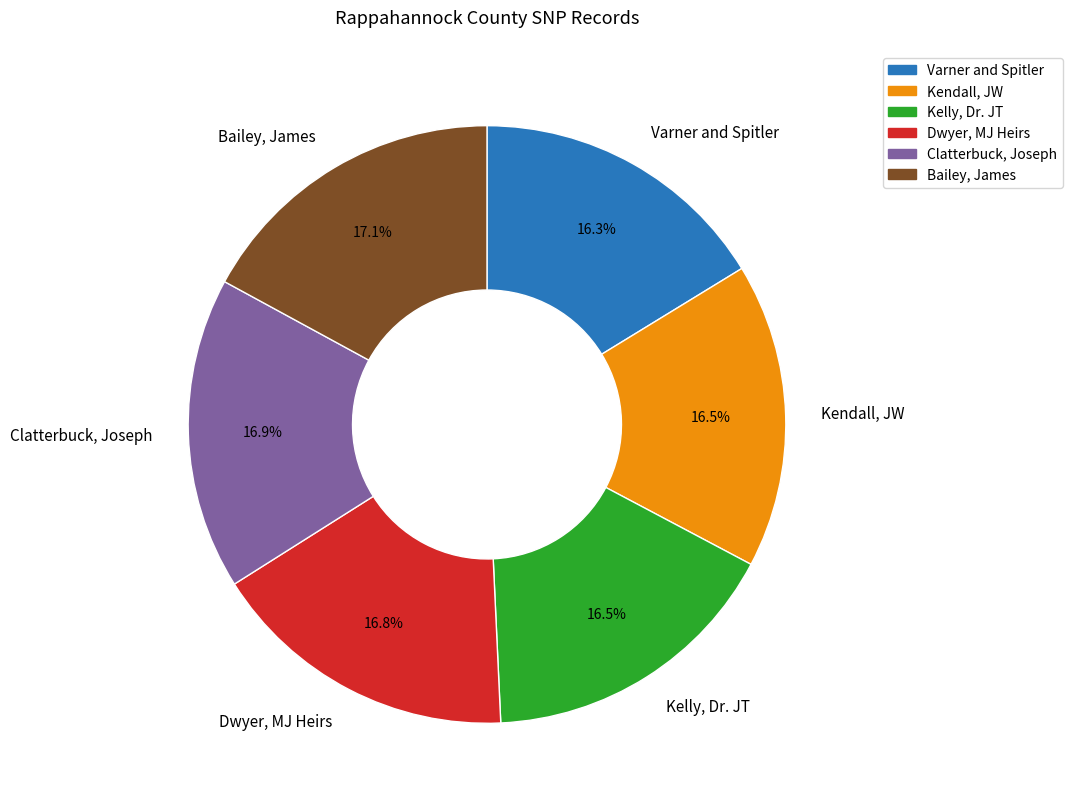

Does any single category account for the majority?

No